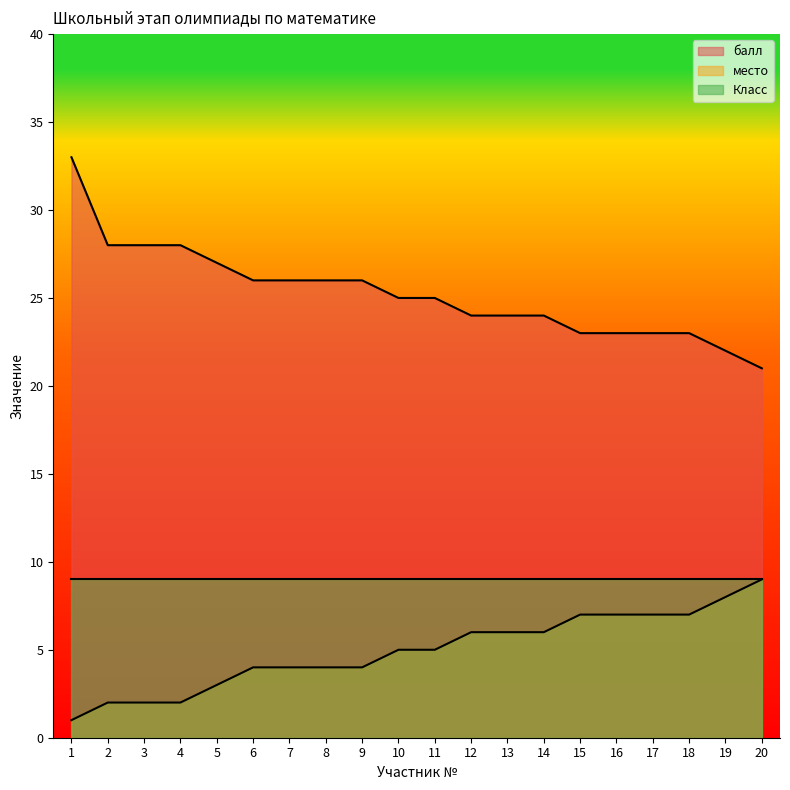

True or false: место has a value of 1 at 11.

False